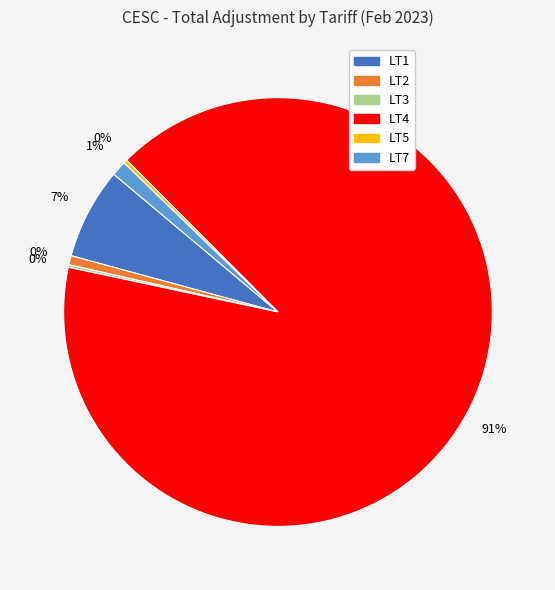

What is the largest slice in the pie chart?

LT4